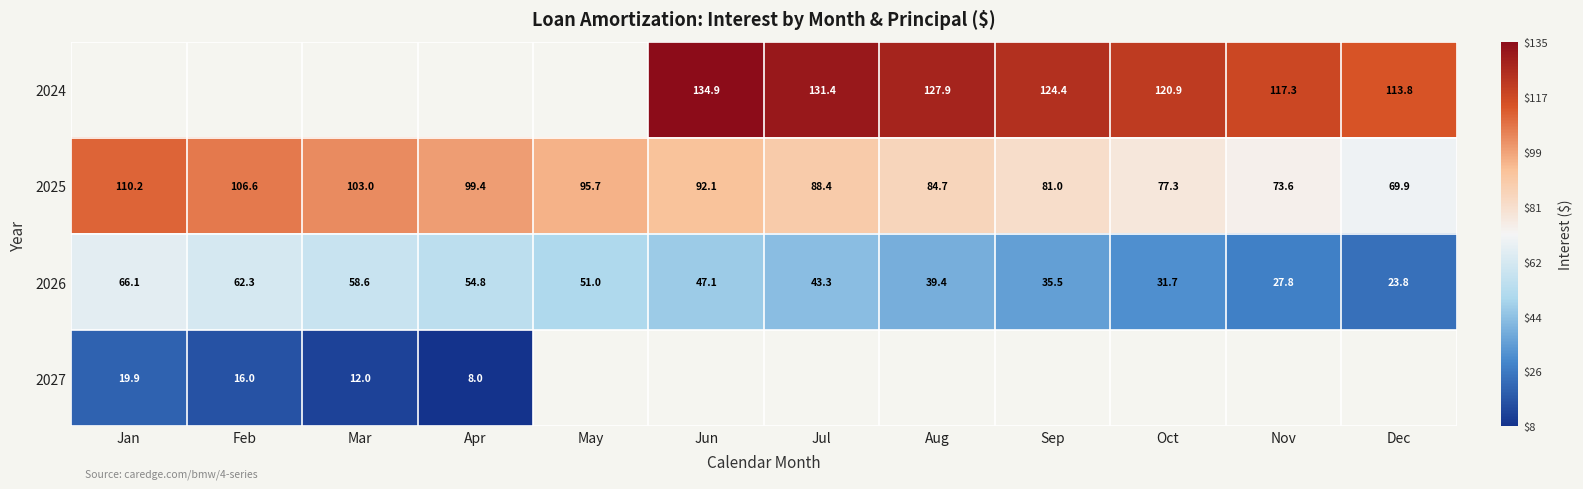

At which label is 2026 closest to 44?

Jul